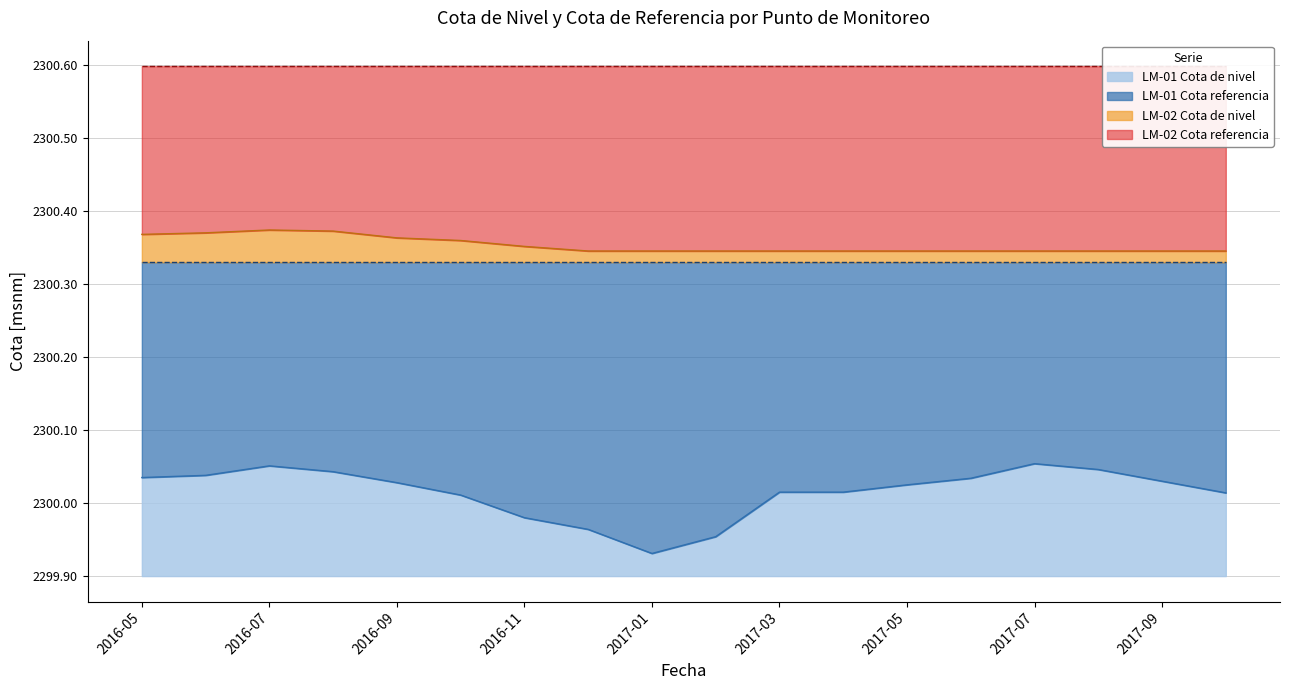

What is the label of the 16th point from the left?

2017-08